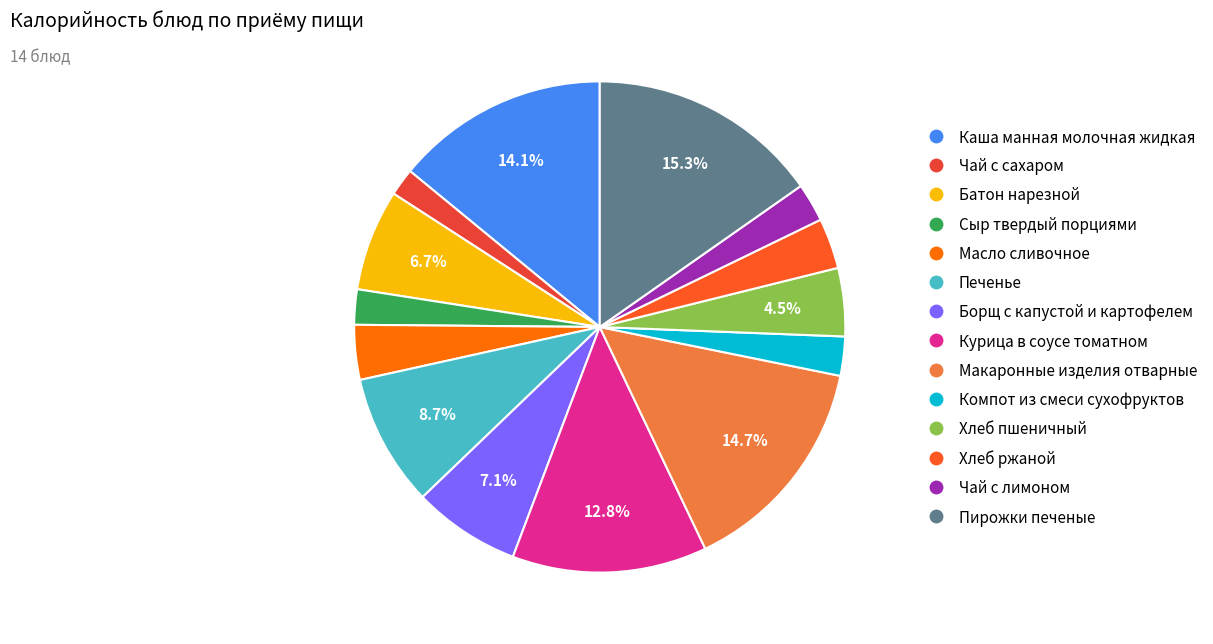

Between Печенье and Чай с сахаром, which is larger?

Печенье